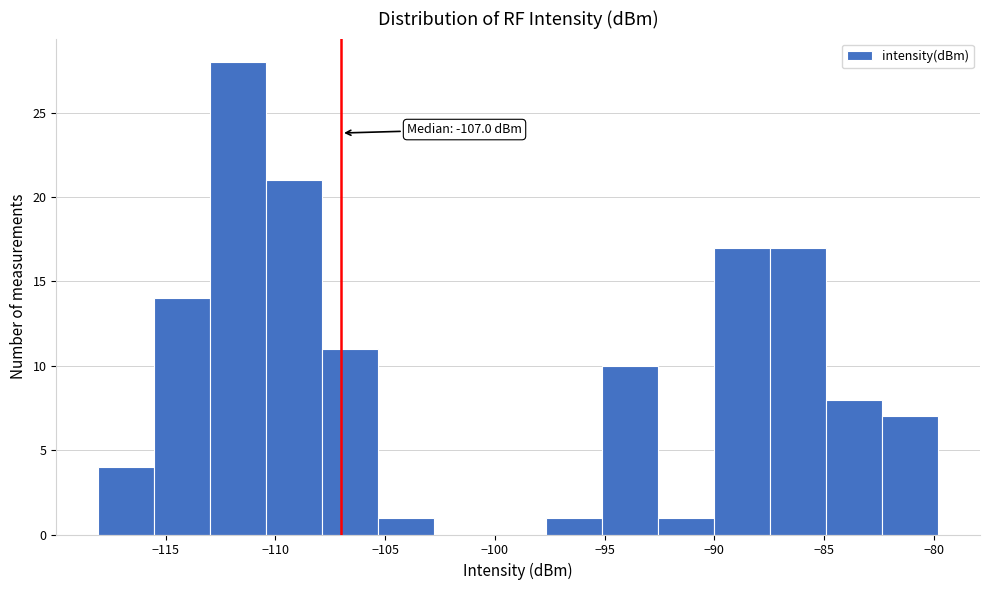

Over which range of the x-axis is the bar tallest?

-113.0 to -110.5